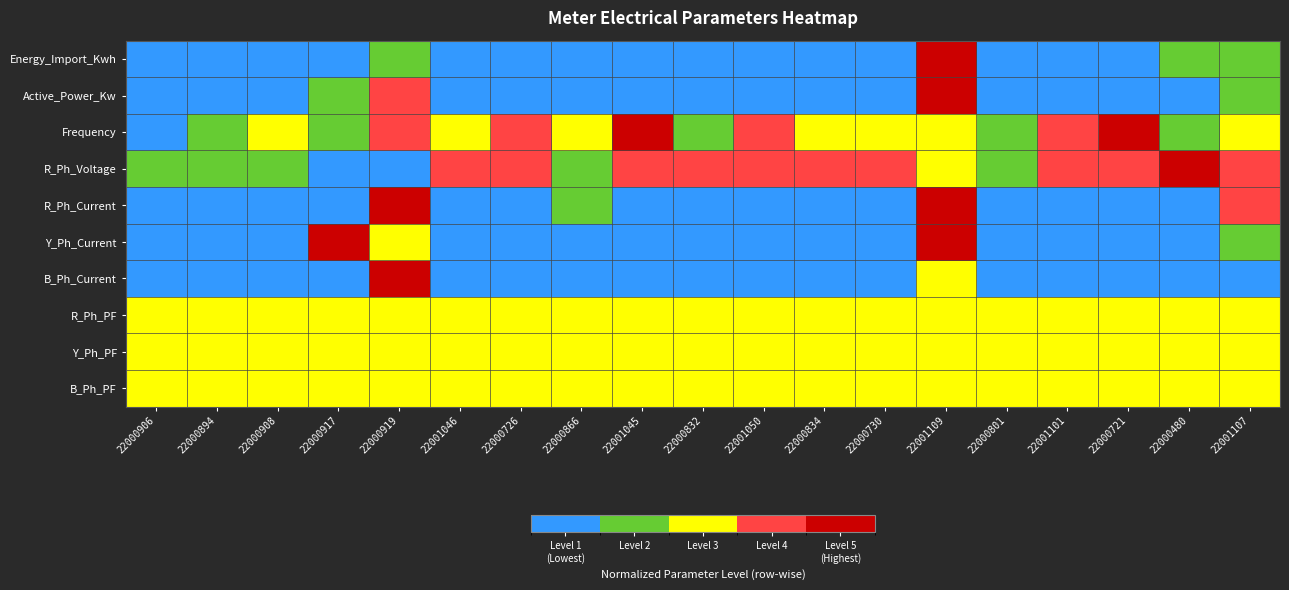

Between 22000726 and 22001109, which is larger?

22001109